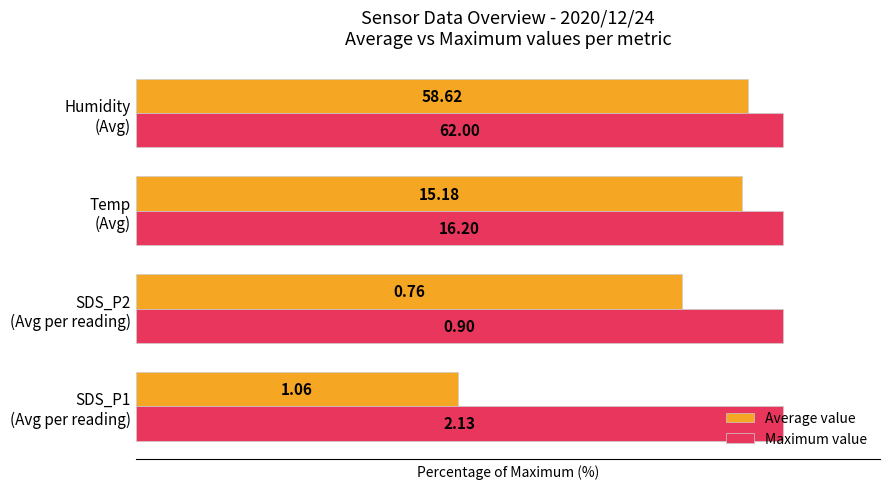

What are all the series names shown in the legend?

Average value, Maximum value